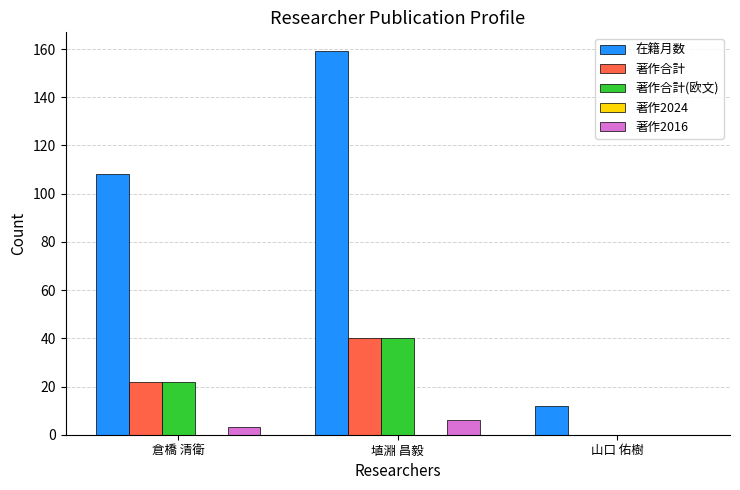

How many data points does each series have?

3